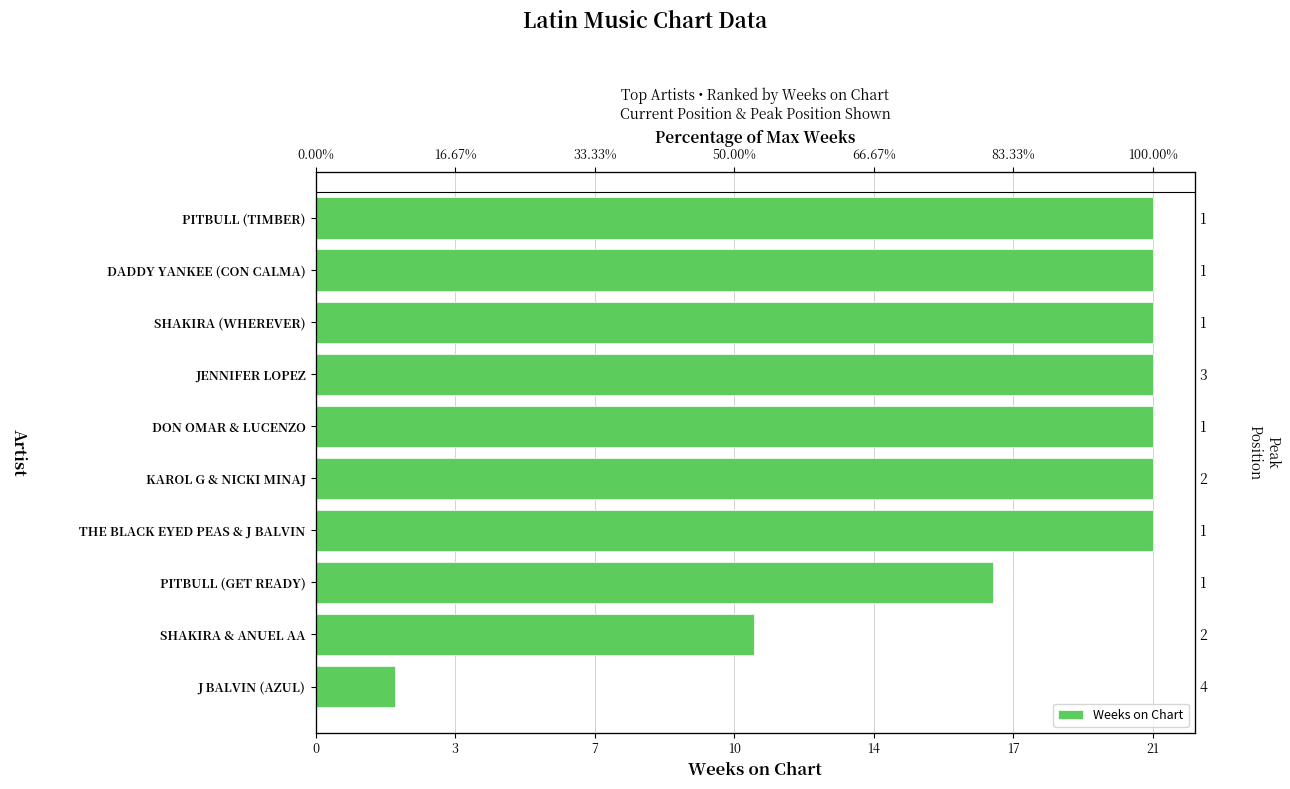

What is the difference between the maximum and minimum values?

19